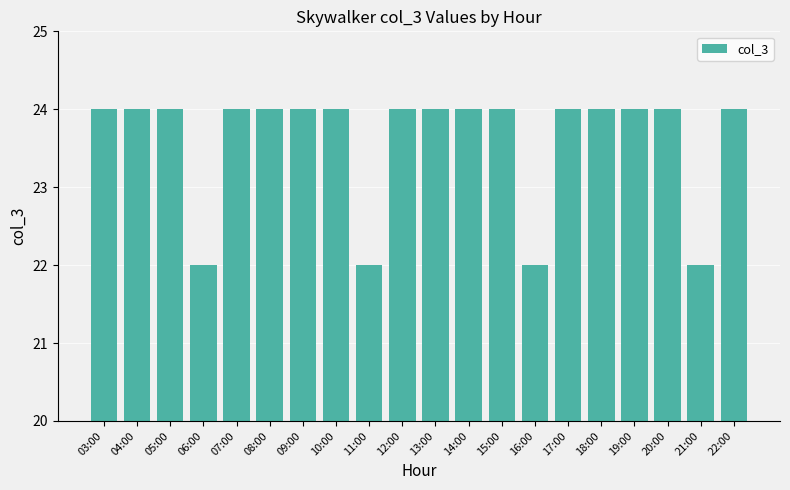

What is the label of the 14th bar from the right?

09:00